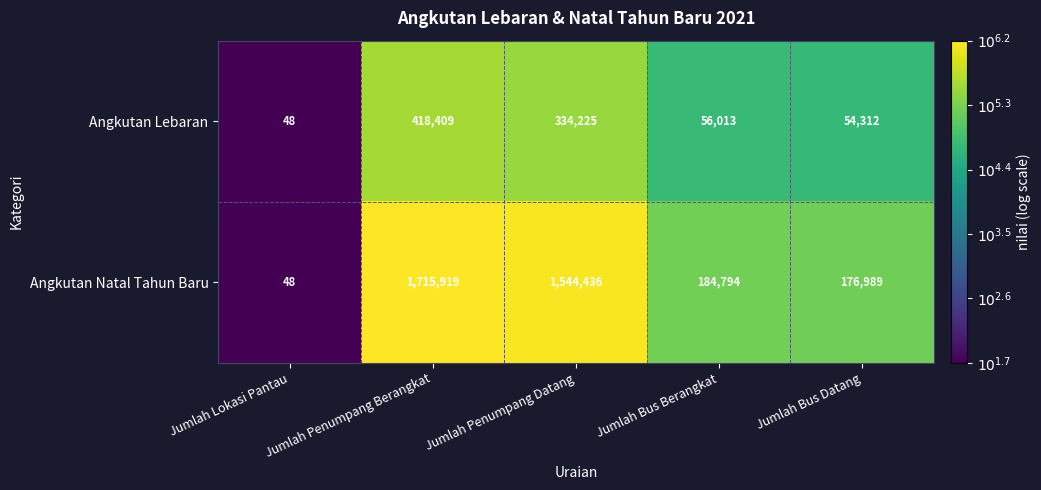

What value does the Angkutan Natal Tahun Baru series have at Jumlah Lokasi Pantau, to the nearest 50?

50